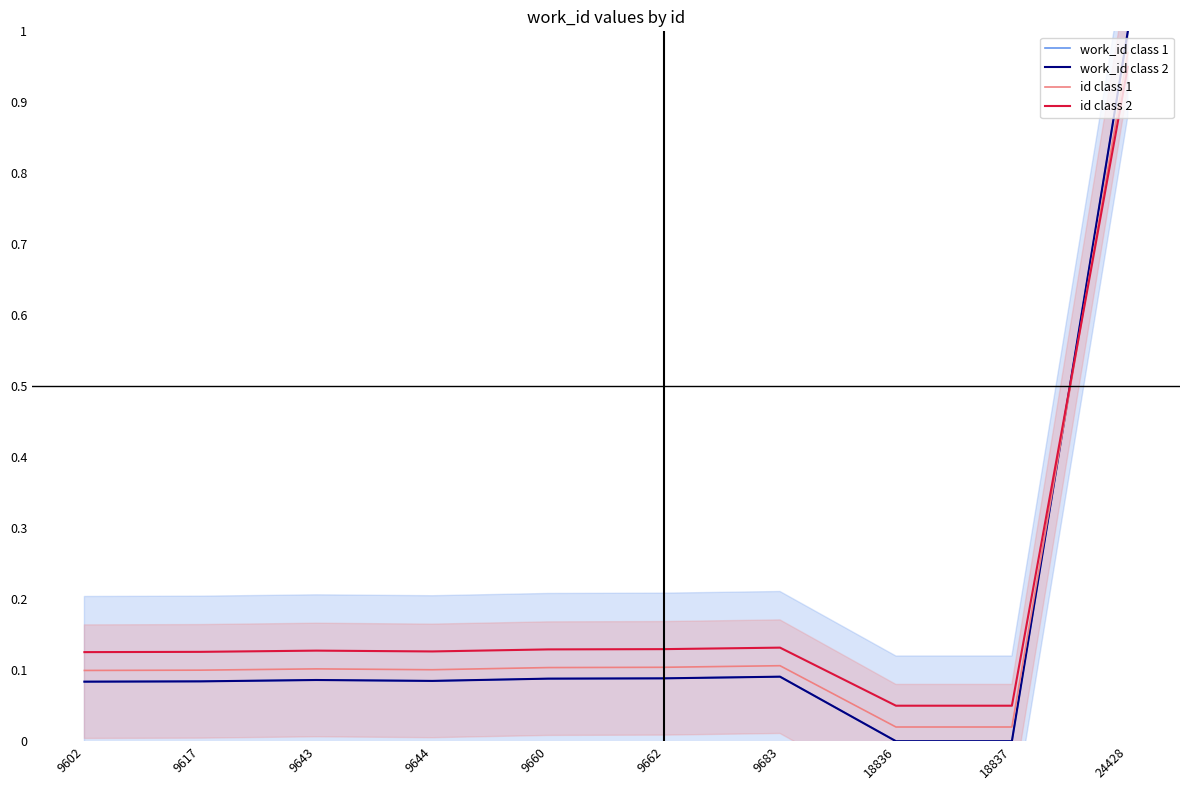

Where is the first local maximum for id class 1?

9643